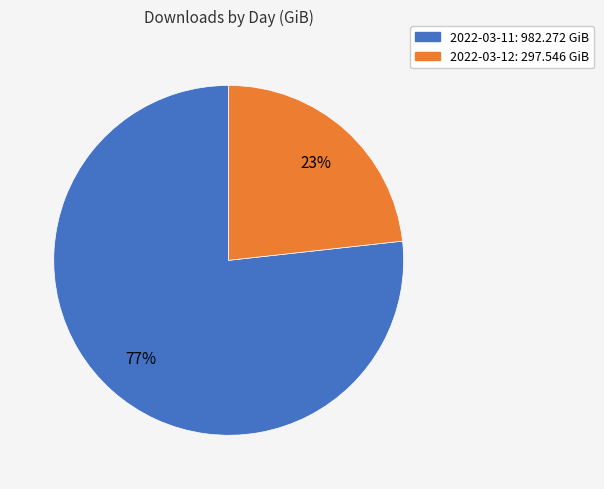

To the nearest percent, what portion does 2022-03-11 represent?

77%